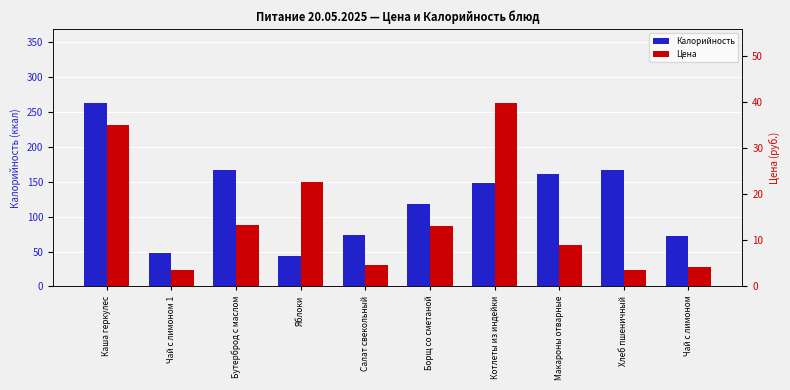

The value of Калорийность at Чай с лимоном is 93.8. True or false?

False